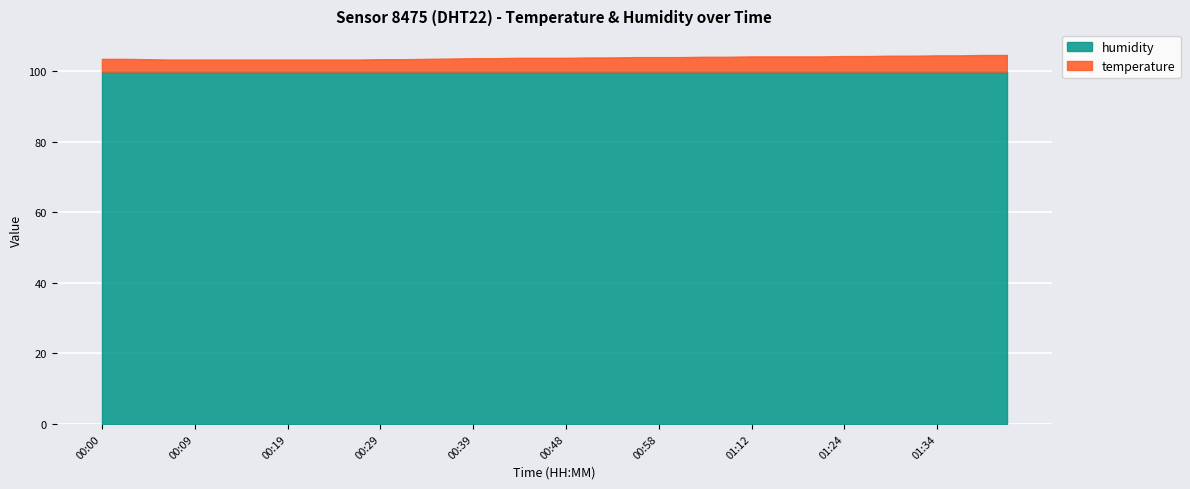

Which series has the largest total across all categories?

humidity